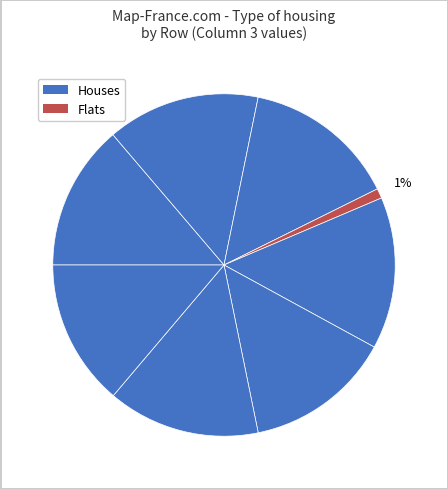

How many slices are in this pie chart?

8